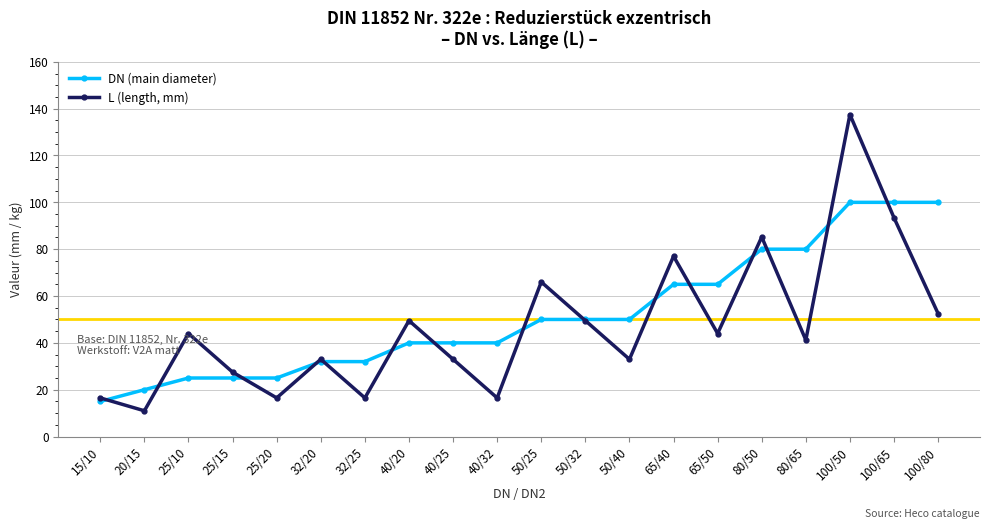

What is the label of the 1st point from the right?

100/80